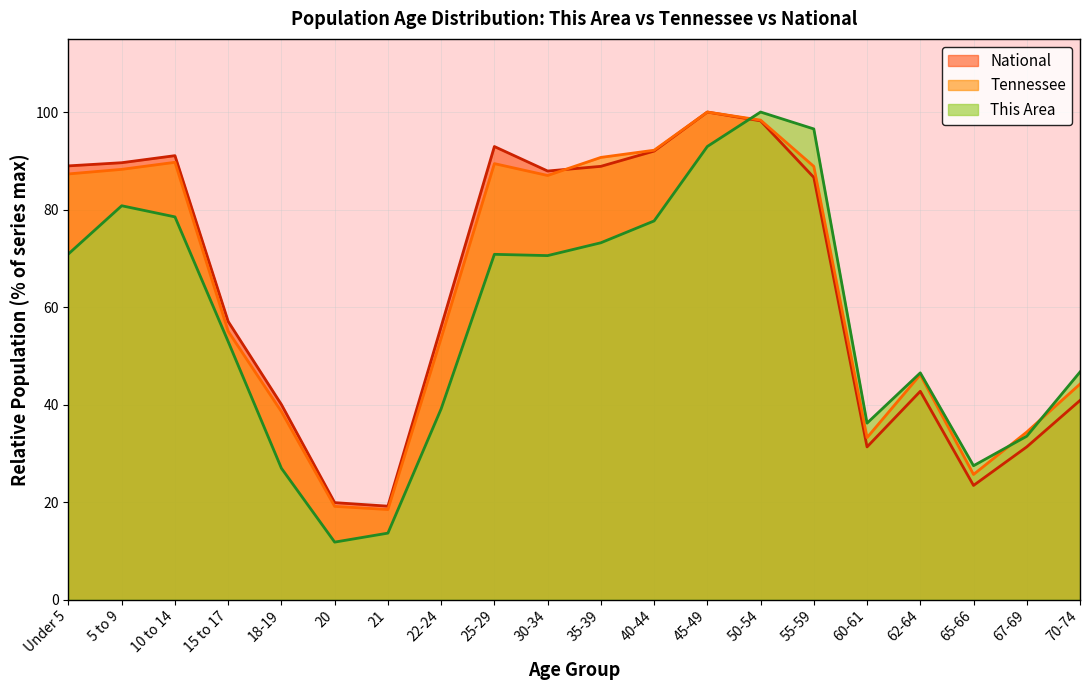

What is the highest value of the National series?

100.0